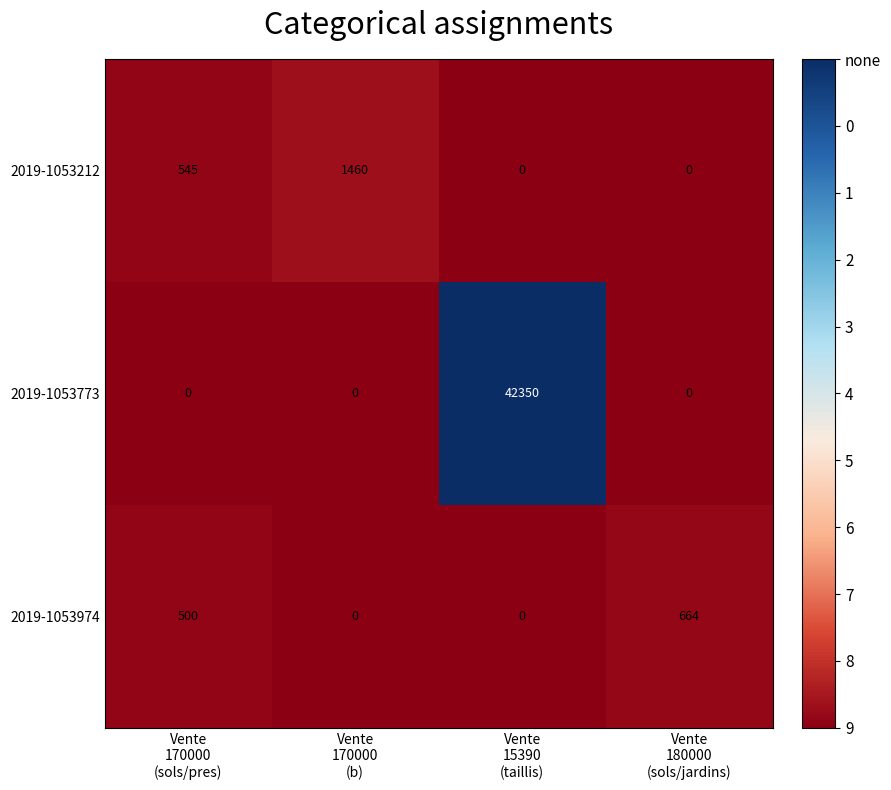

Which series has the largest total across all categories?

2019-1053773